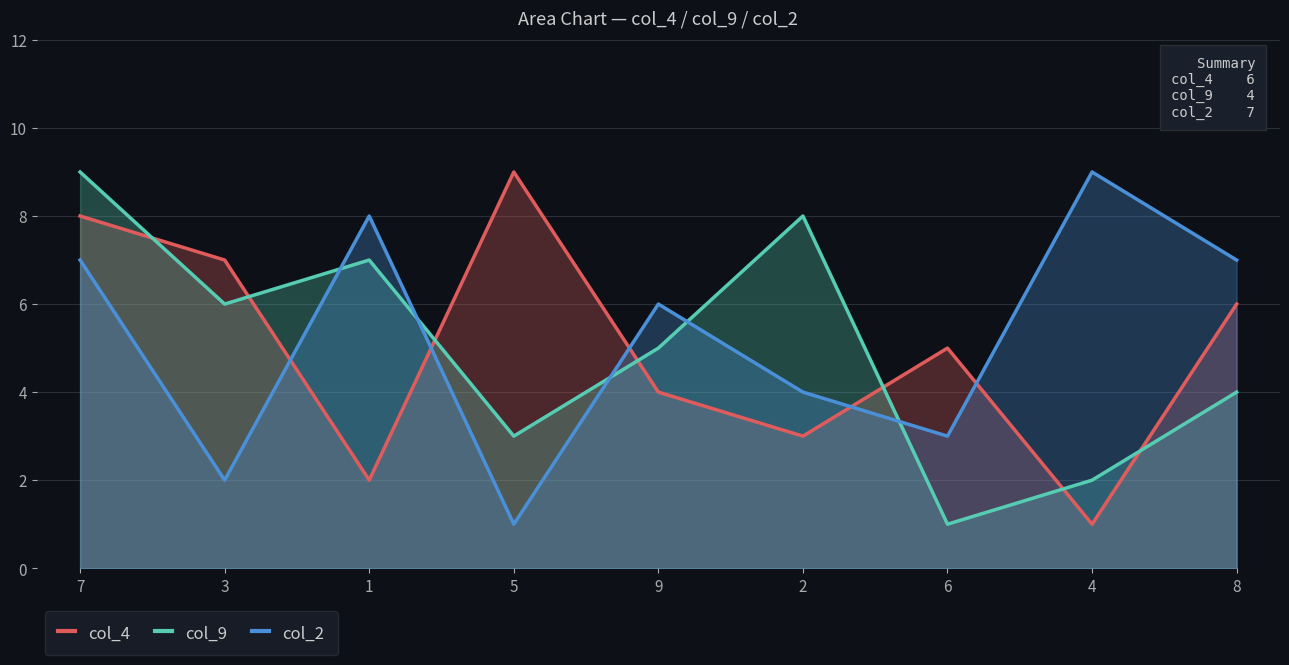

What is the sum of all col_4 values?

45